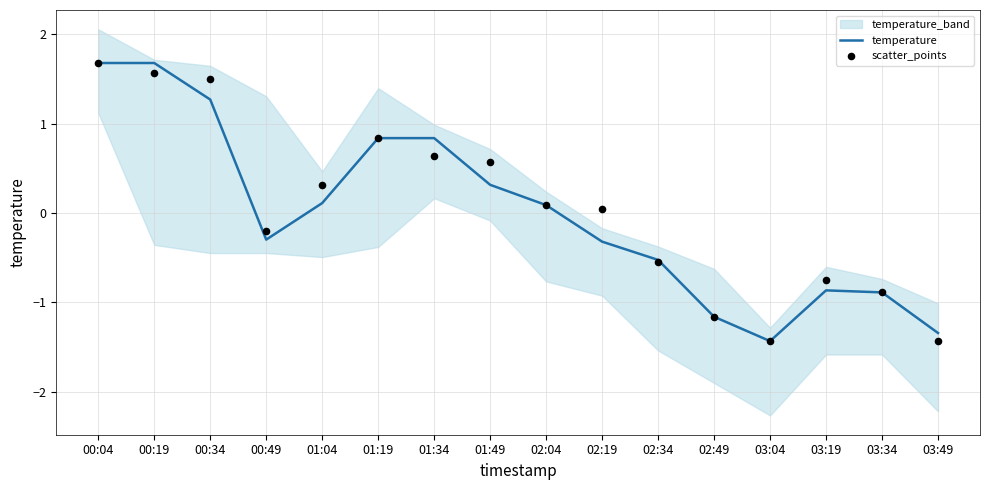

What is the total value across all series at 01:04?

0.4